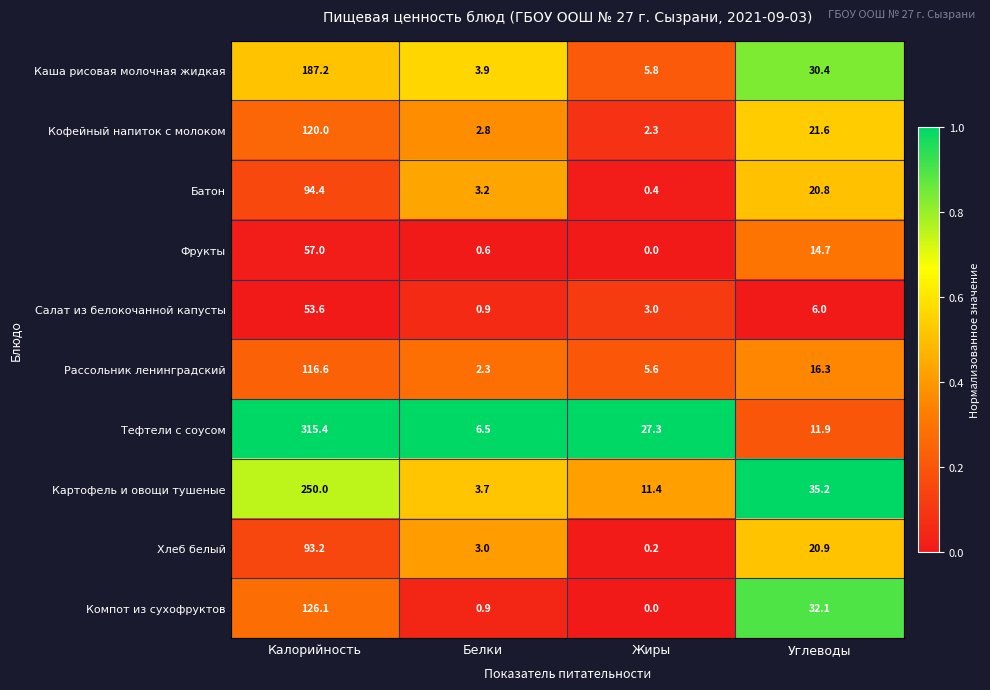

How many series are shown in this chart?

10